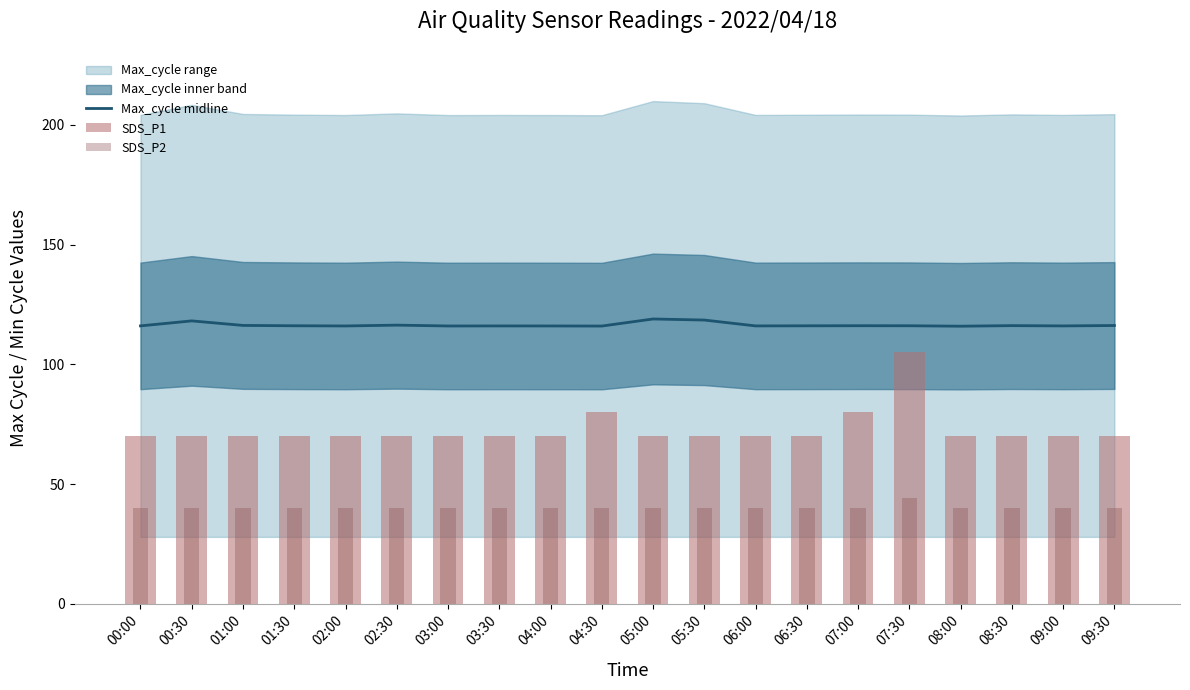

The value of Max_cycle midline at 09:30 is 158.6. True or false?

False